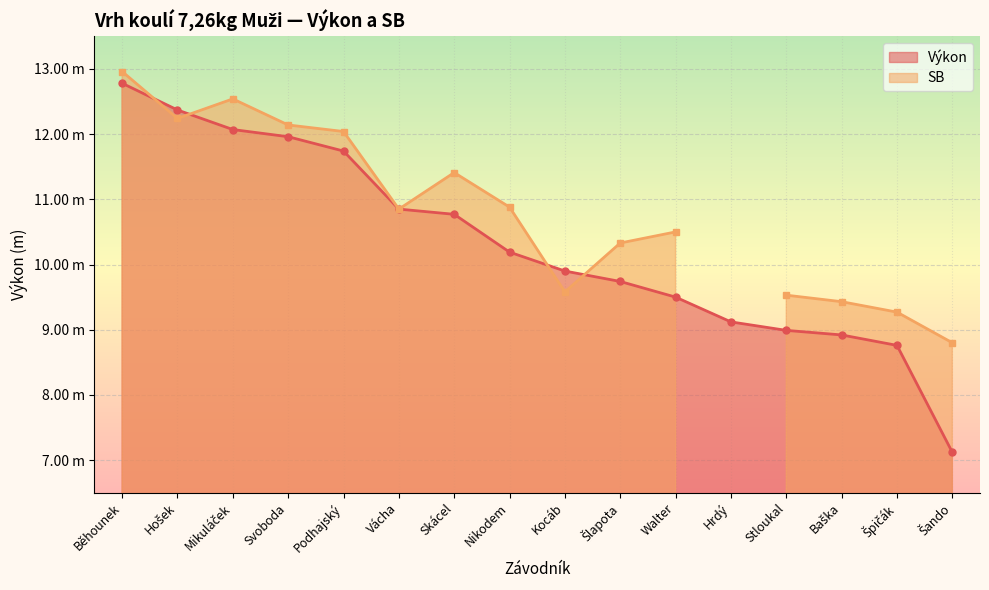

What is the approximate value at Podhajský?

11.7